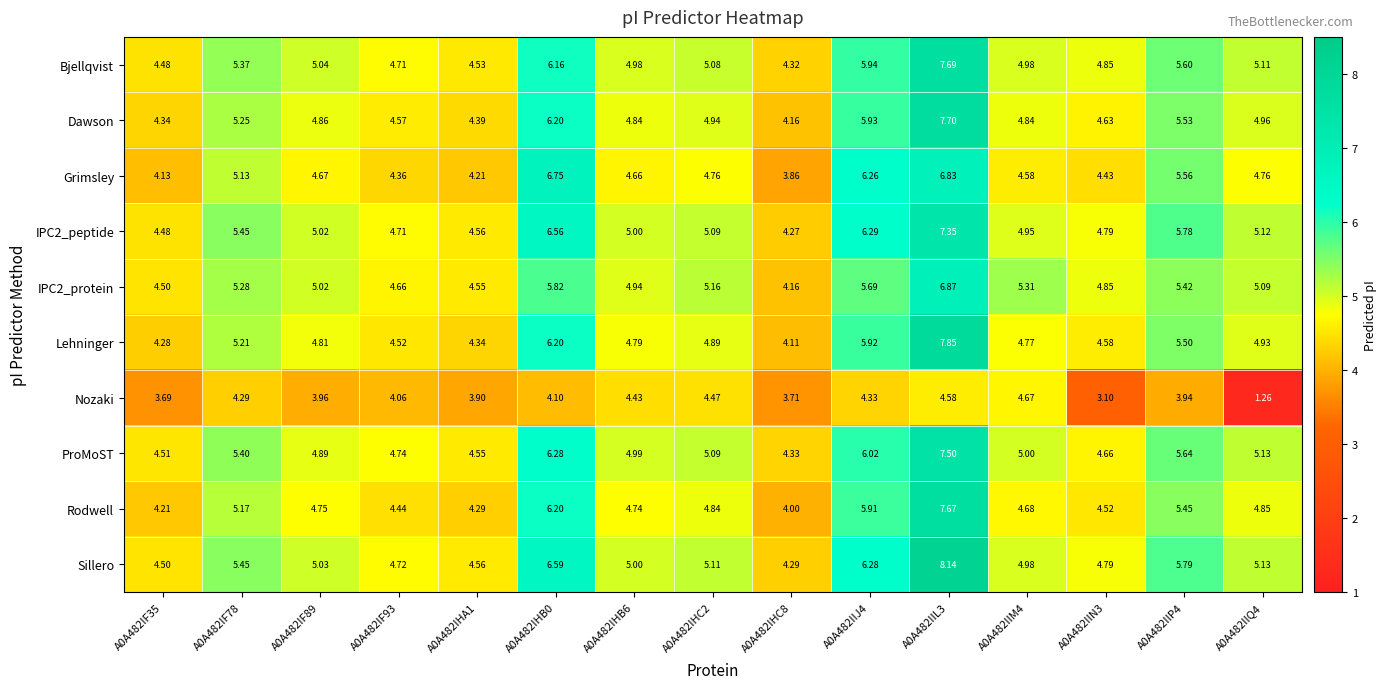

Which series has the largest range (max minus min)?

Sillero